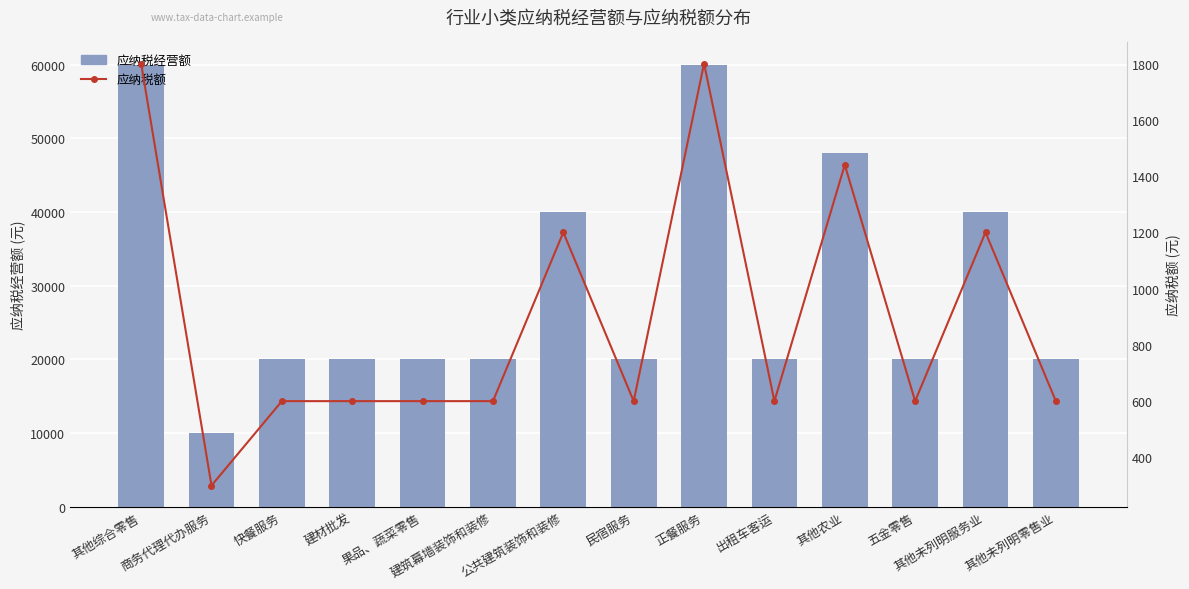

What is the minimum value for 应纳税额?

300